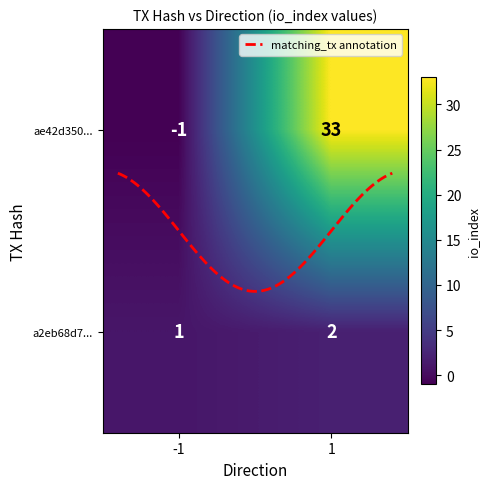

Count the a2eb68d7321eff94c7fdd4e4706998d901b51e1 values in the range 1 to 2.

2